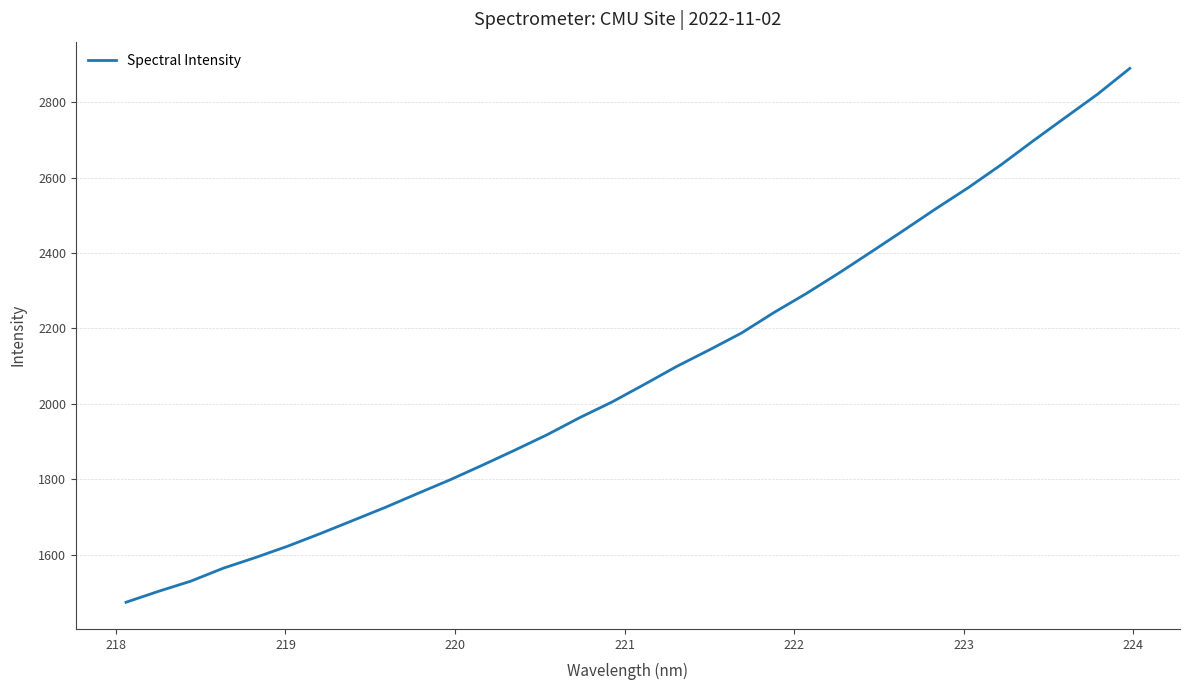

Count the number of categories in the chart.

32